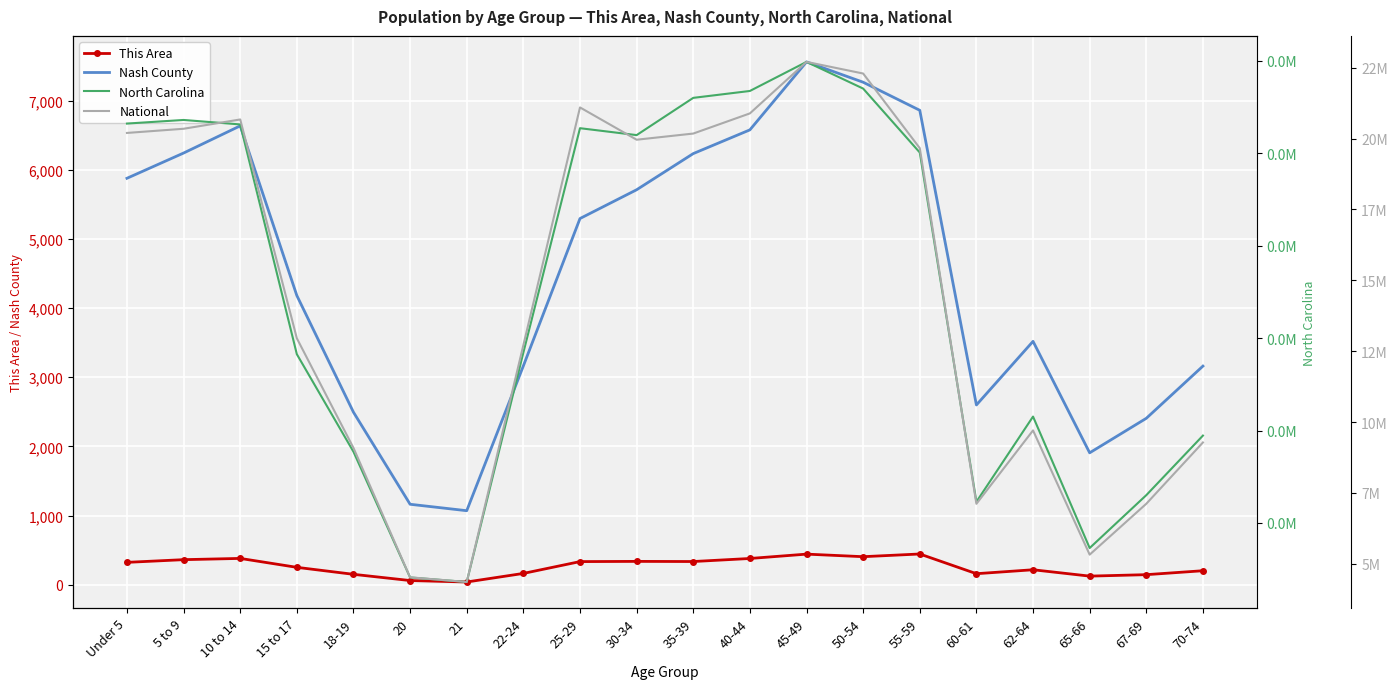

What is the difference between the highest and lowest values at 22-24?

12712413